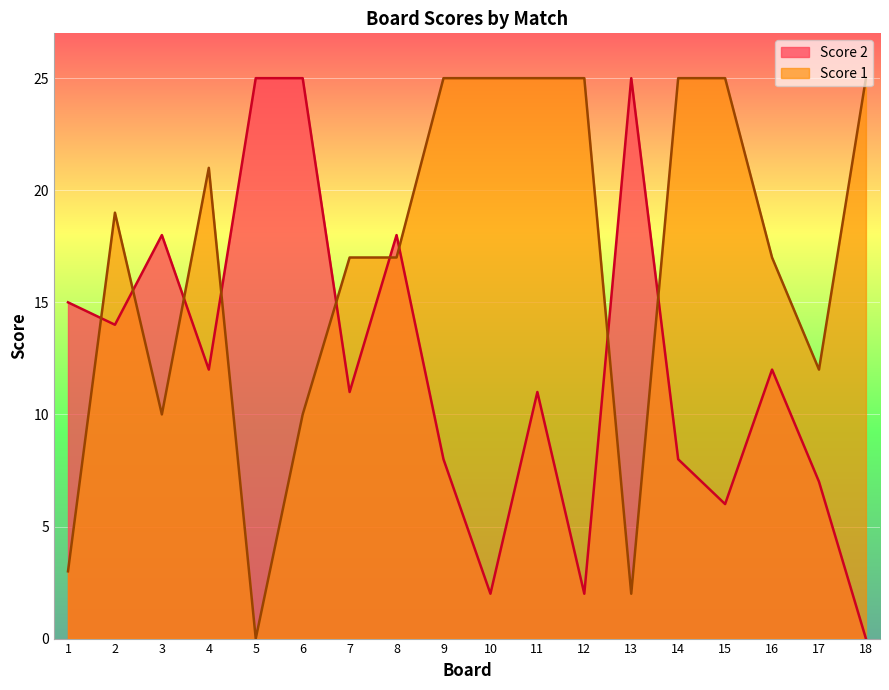

What is the average value of the Score 2 series?

12